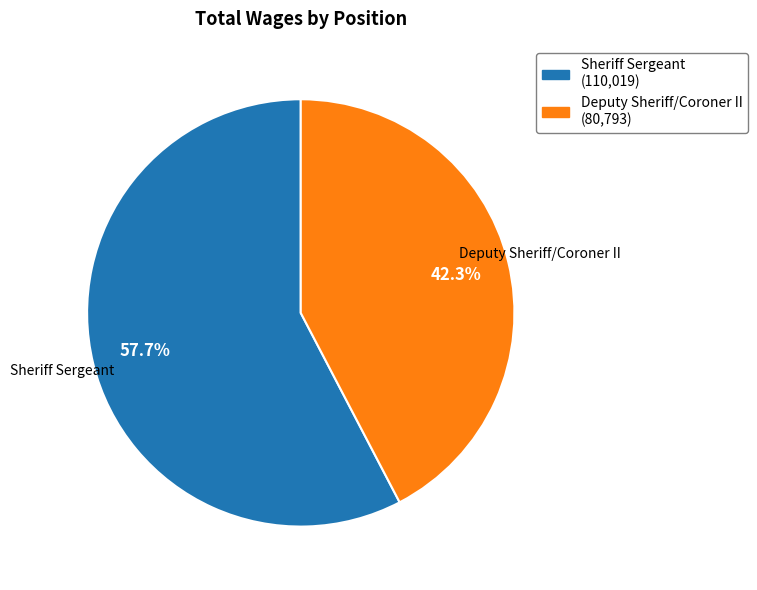

The Deputy Sheriff/Coroner II slice represents 42% of the pie. True or false?

True